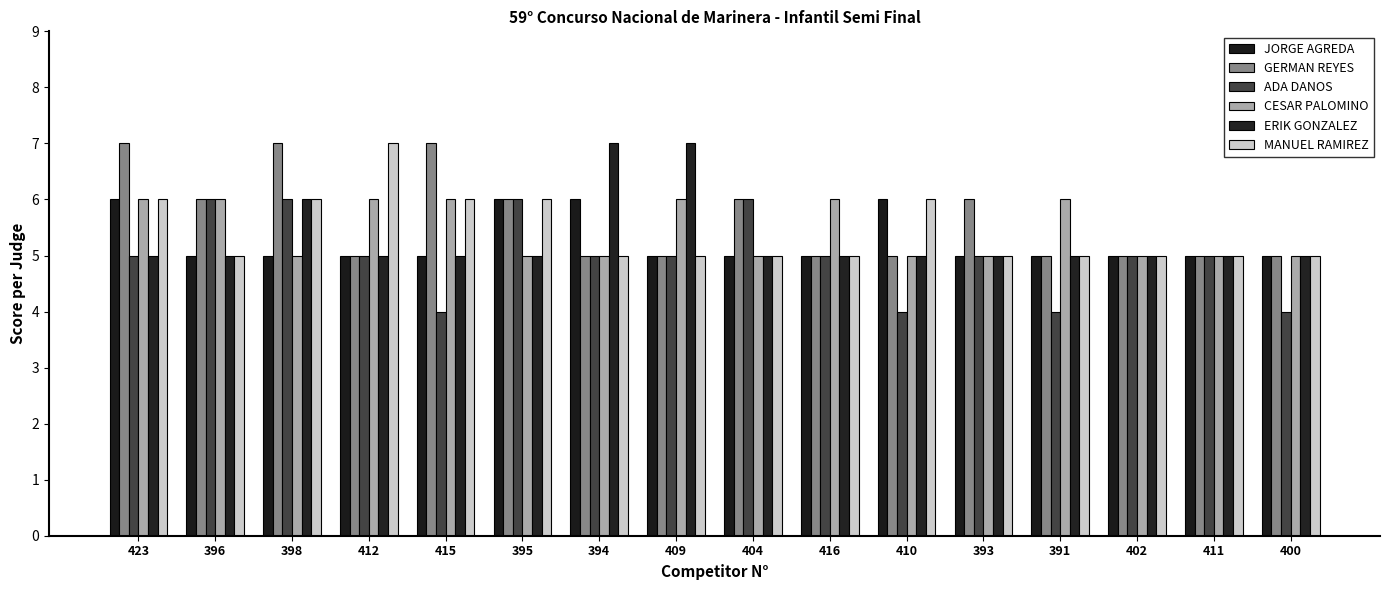

Count the number of data series in this chart.

6